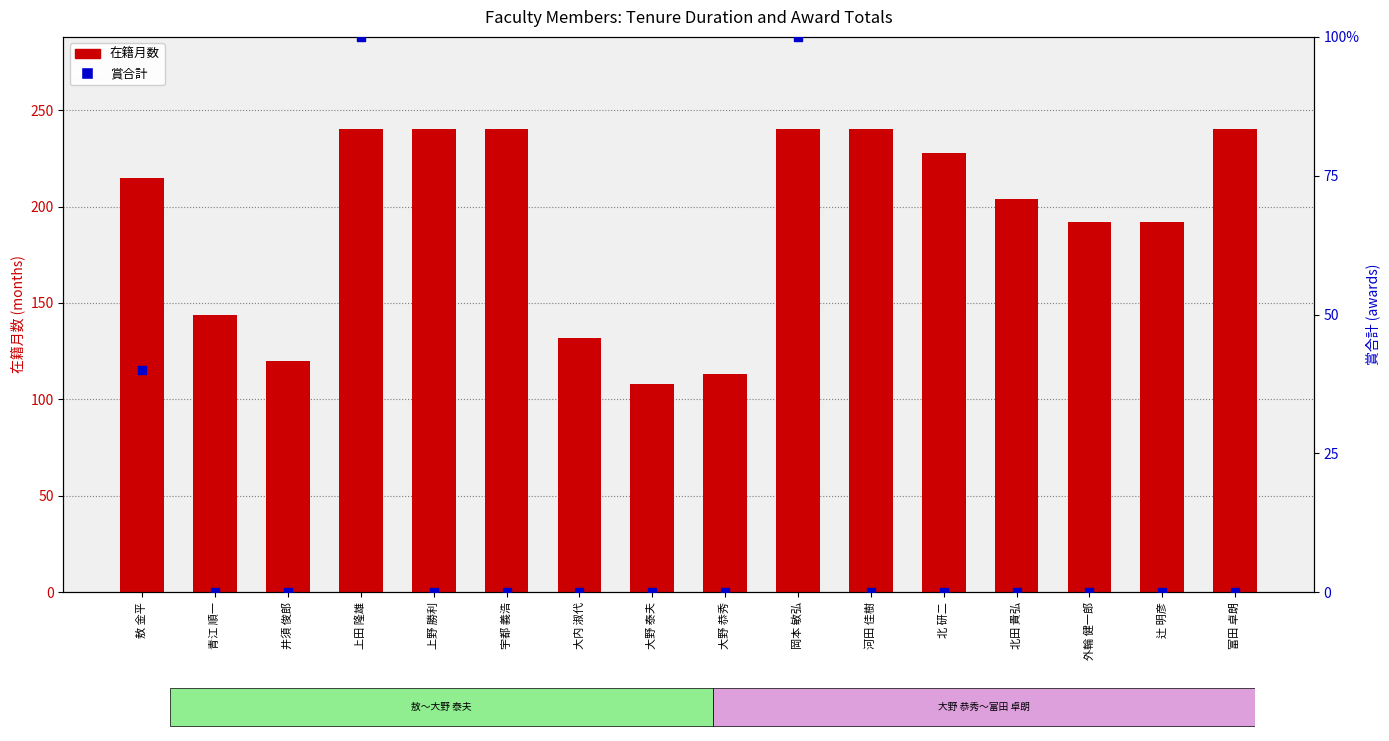

Which series has the largest Y range (max minus min)?

在籍月数